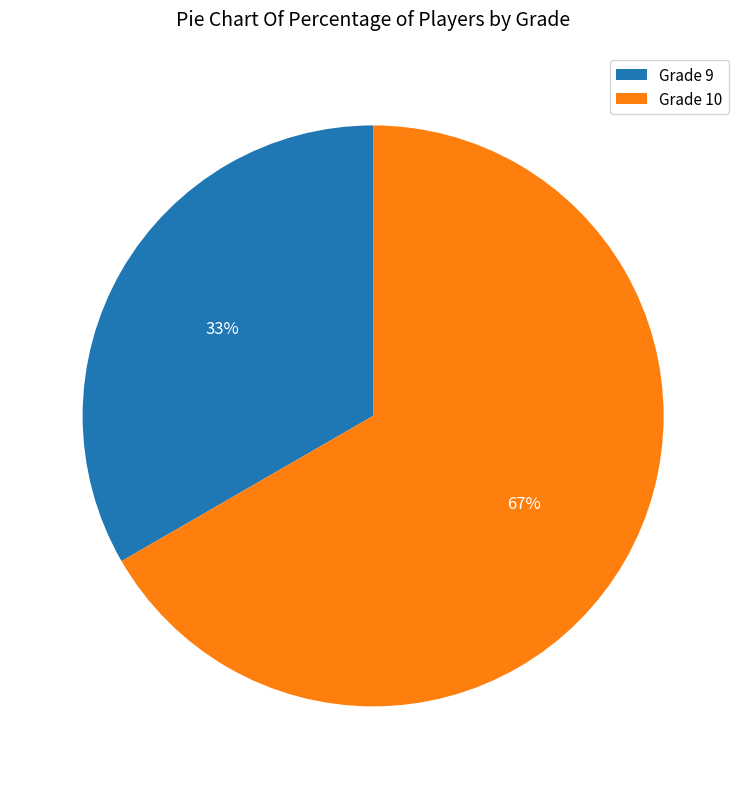

Do Grade 10 and Grade 9 together represent more than half of the pie?

Yes